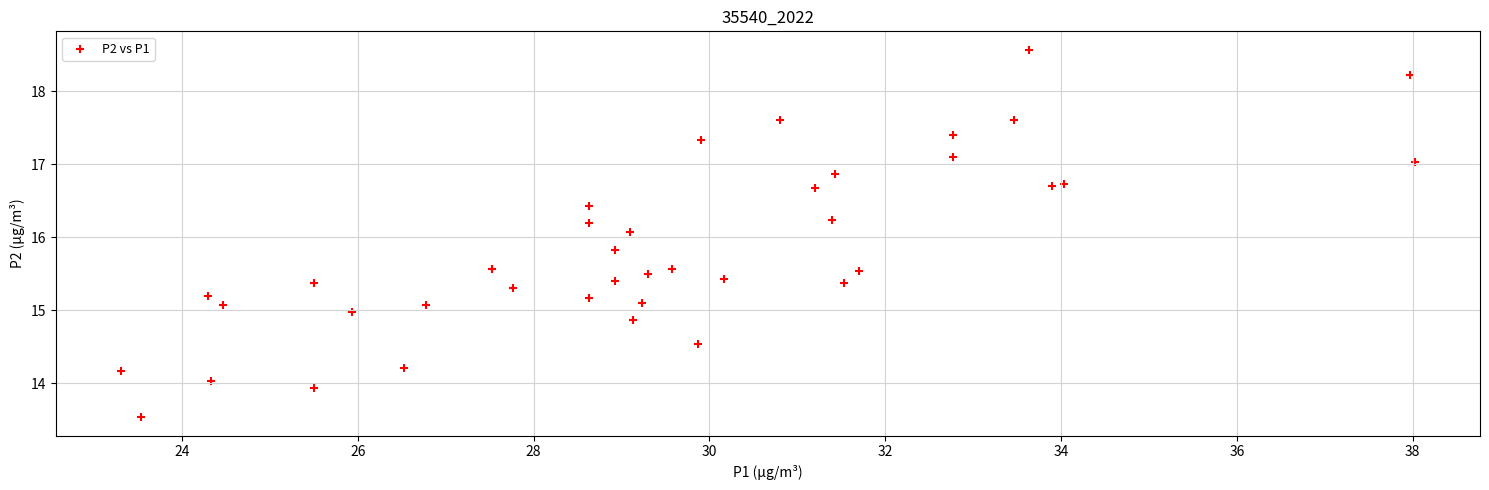

What Y value in the scatter plot is closest to 16?

16.1